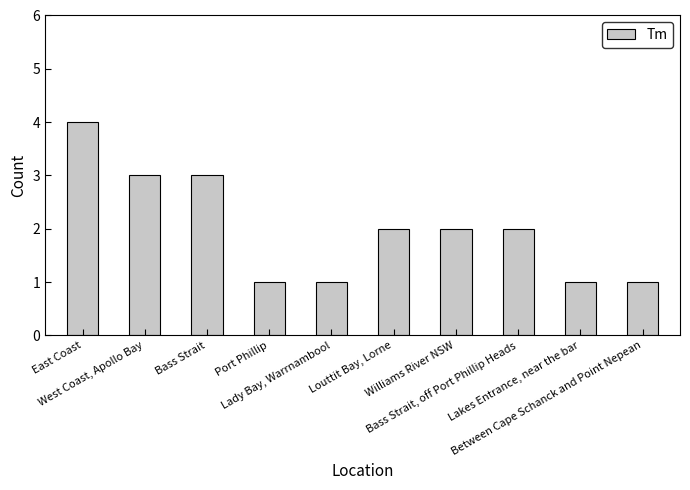

What value does the data have at West Coast, Apollo Bay?

3